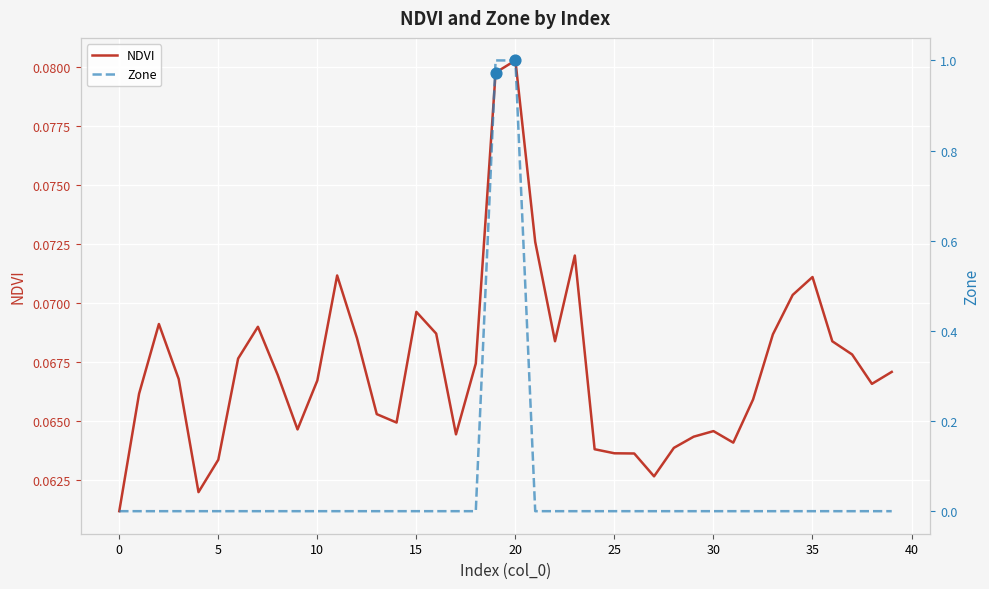

At which category is the sum across all series the highest?

20